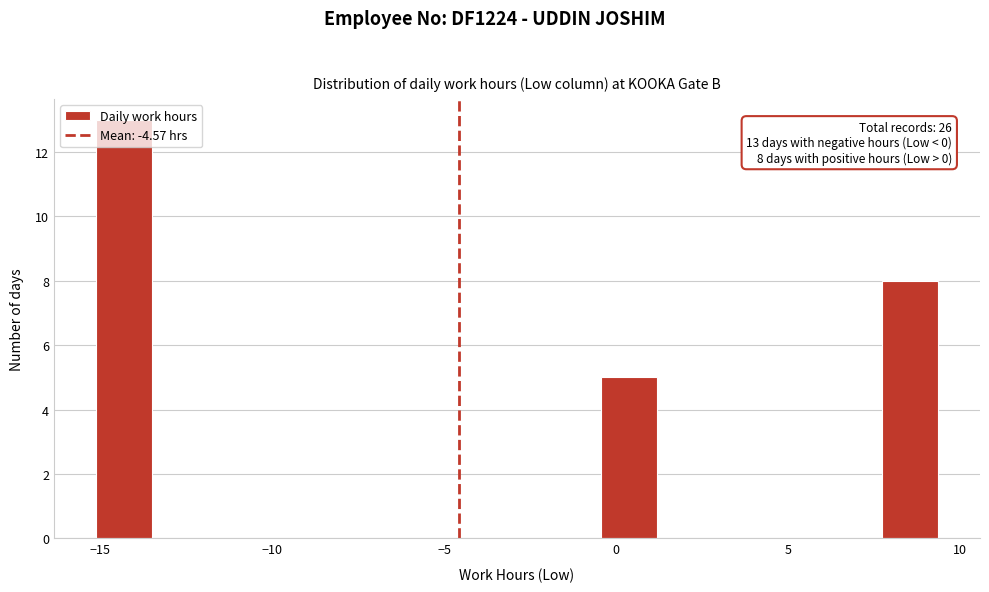

Read against the x-axis, roughly where is the centre of the tallest bar?

-14.5